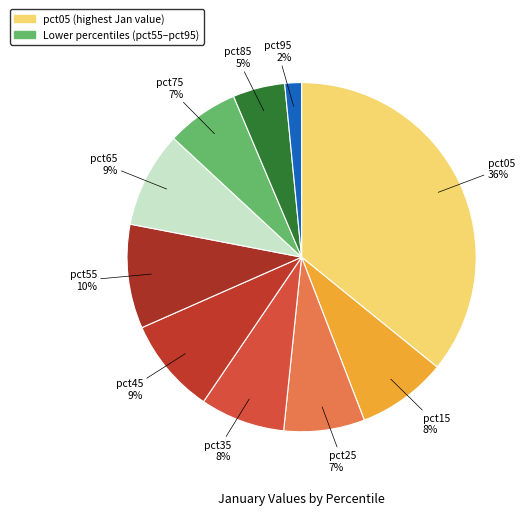

How many slices are in this pie chart?

10